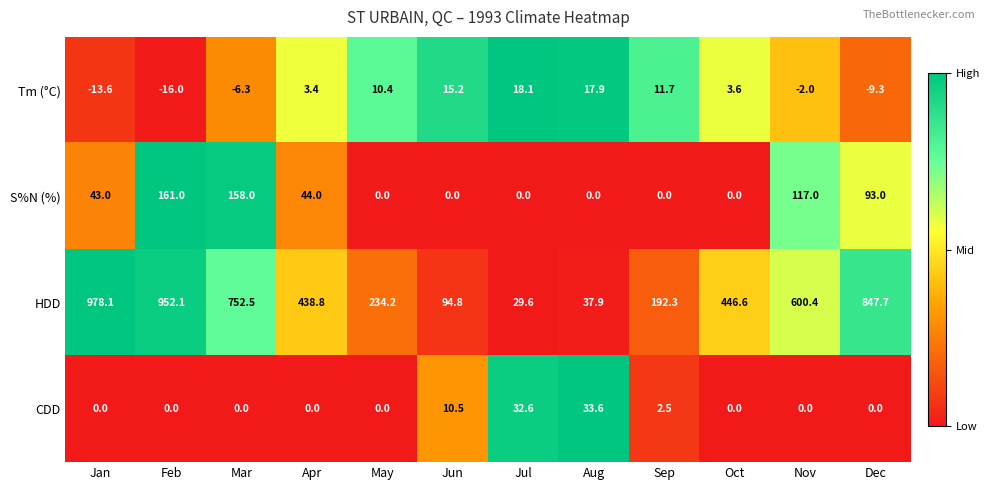

What is the maximum value shown in the chart?

978.1